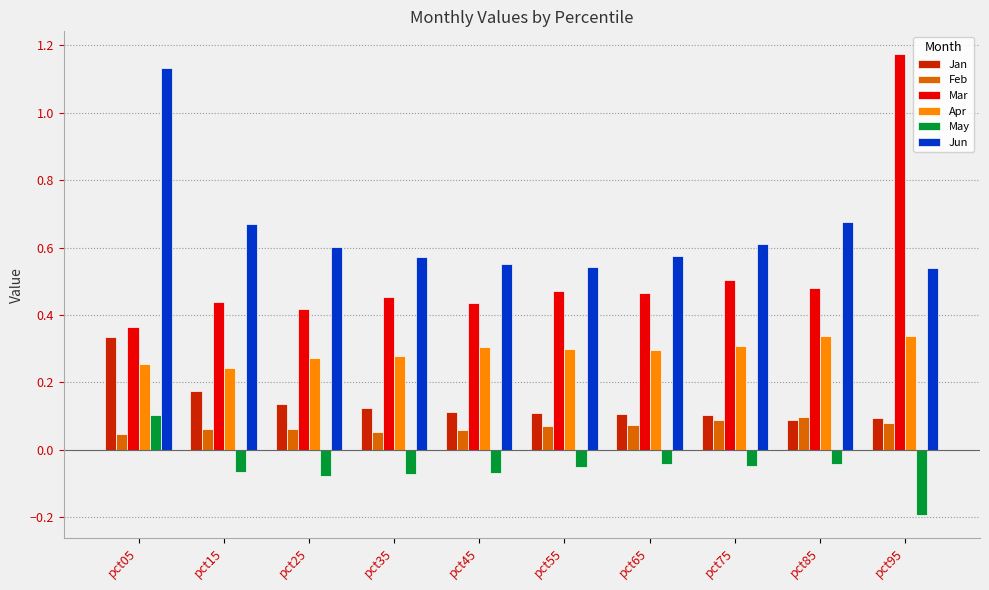

Which series changed the most between pct45 and pct95?

Mar